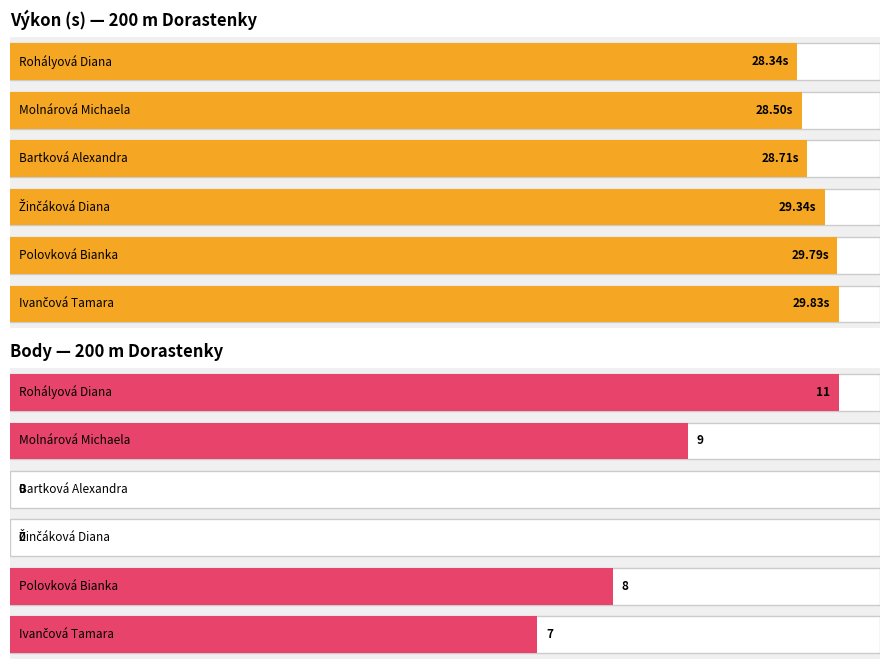

What are all the series names shown in the legend?

Výkon, Body